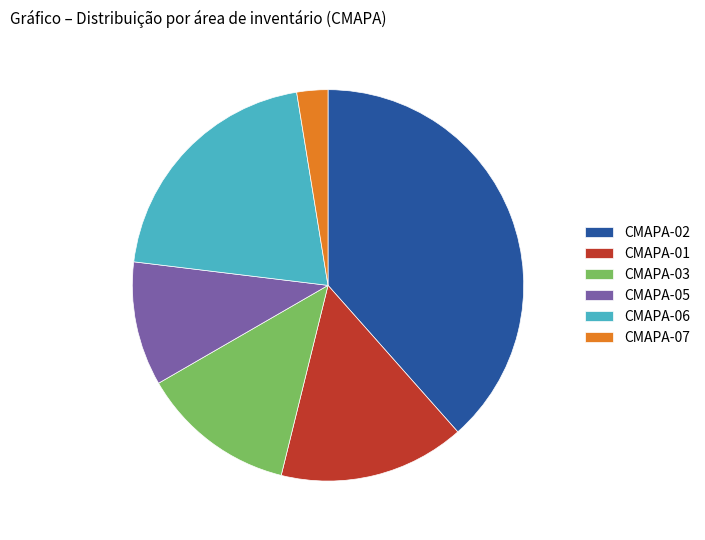

Is CMAPA-06 the majority of the pie?

No